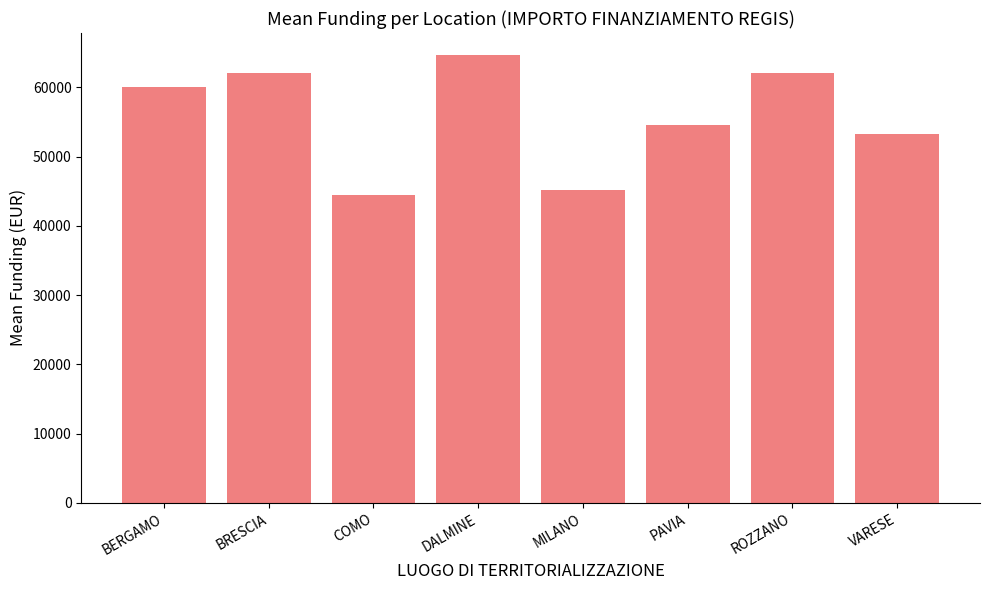

Which has a higher value, PAVIA or MILANO?

PAVIA